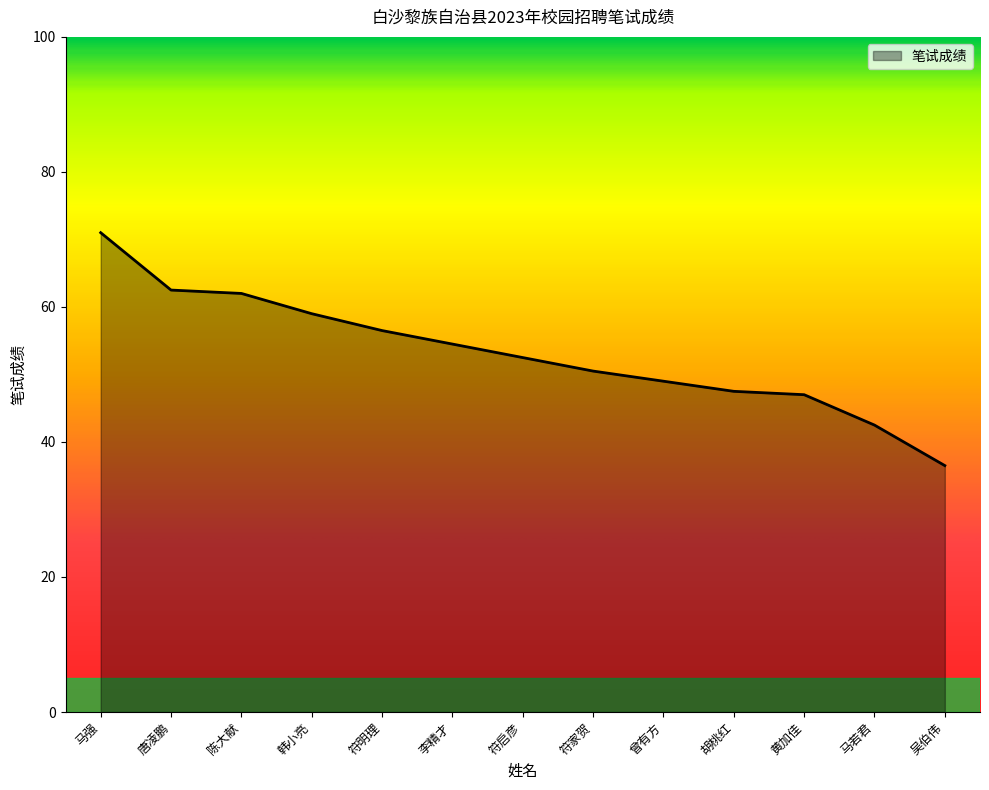

How many values exceed 52?

7